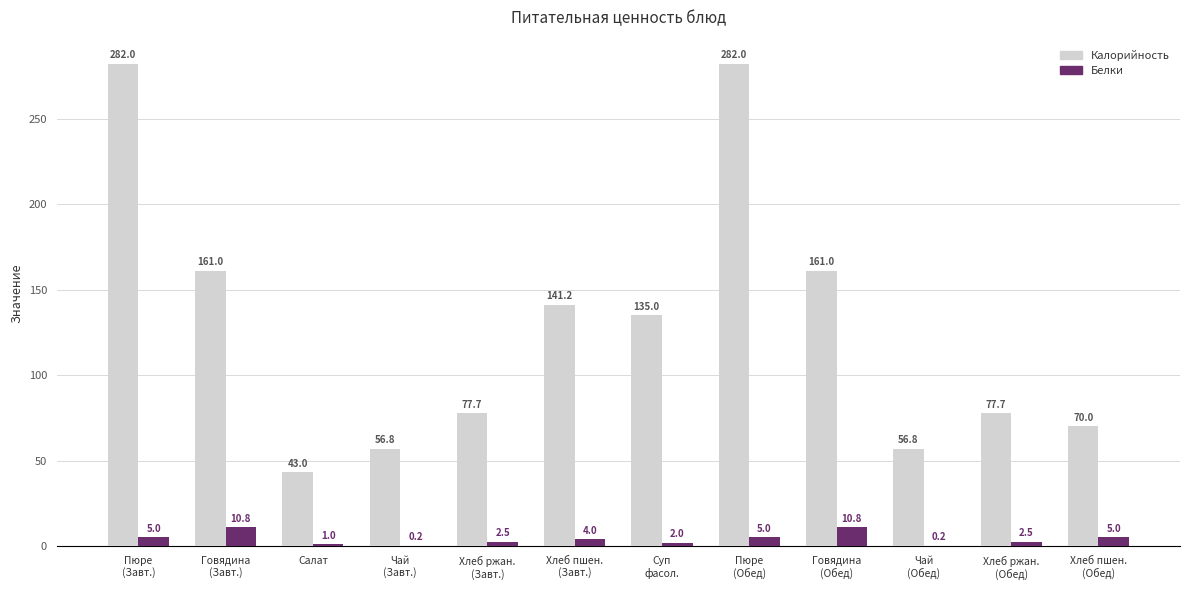

How many series are shown in this chart?

2